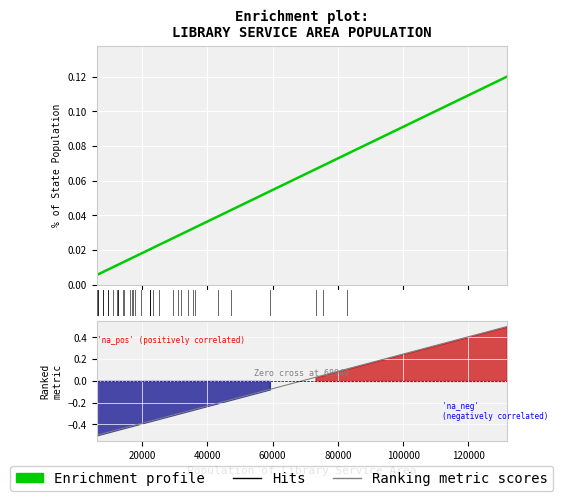

Which series has the widest spread of values?

Ranking metric scores